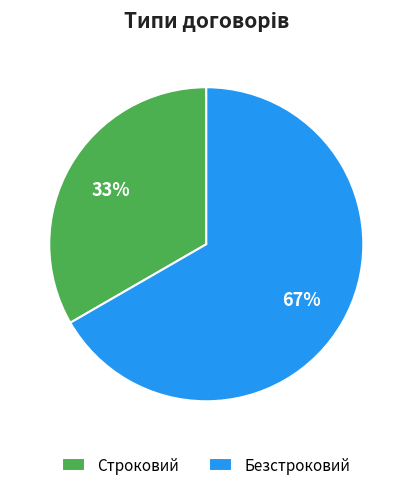

To the nearest percent, what is the combined percentage of Строковий and Безстроковий?

100%